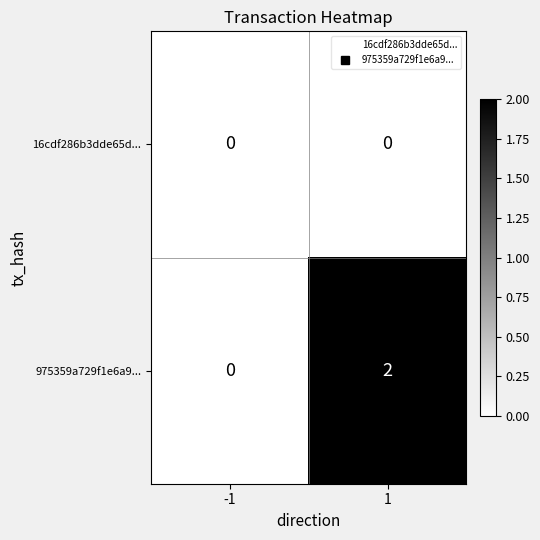

At which category is the sum across all series the highest?

1